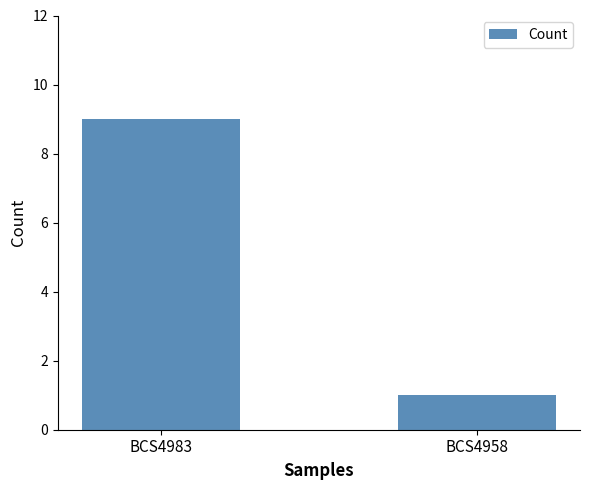

The value at BCS4983 is 14. True or false?

False